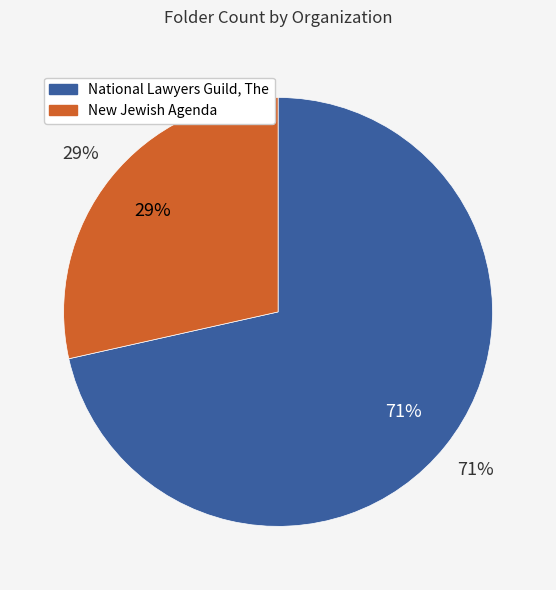

Does National Lawyers Guild, The account for over 50% of the chart?

Yes